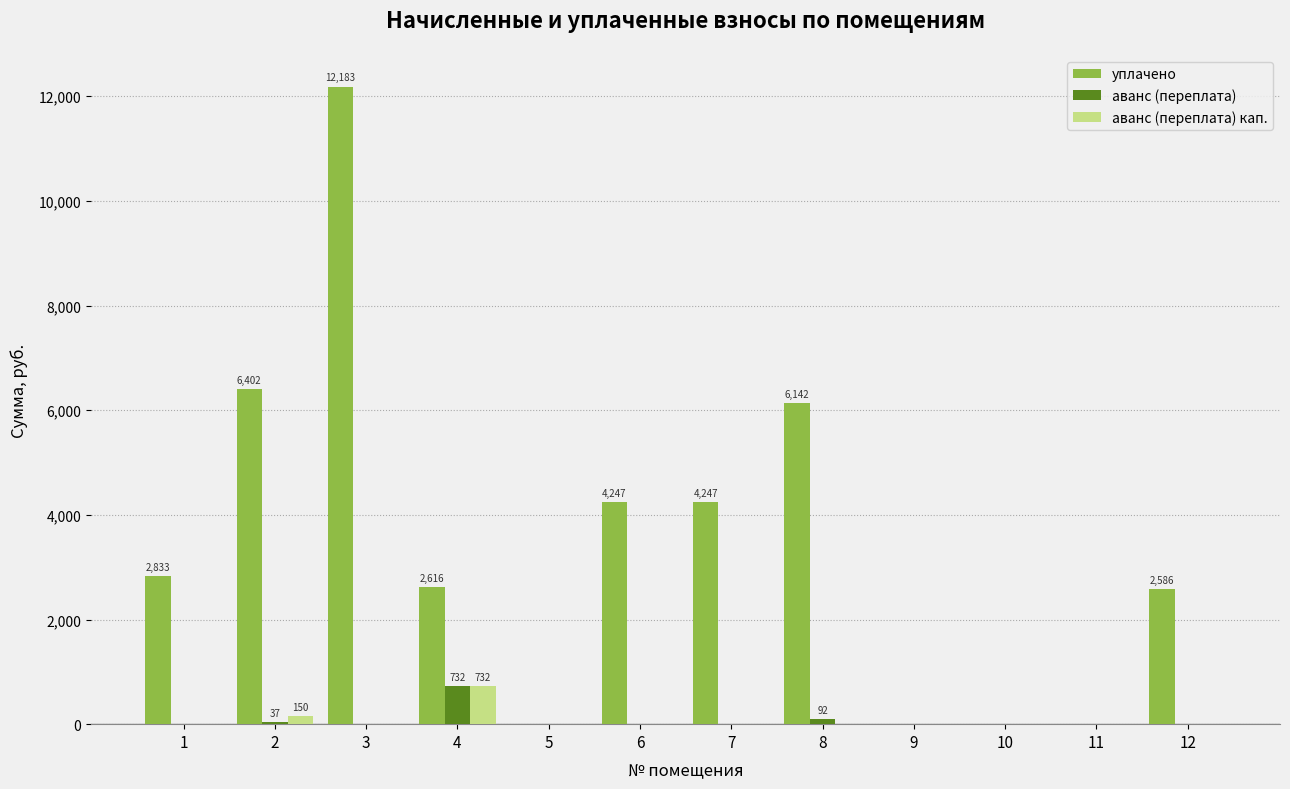

What is the sum of the уплачено values at 6 and 4?

6862.6